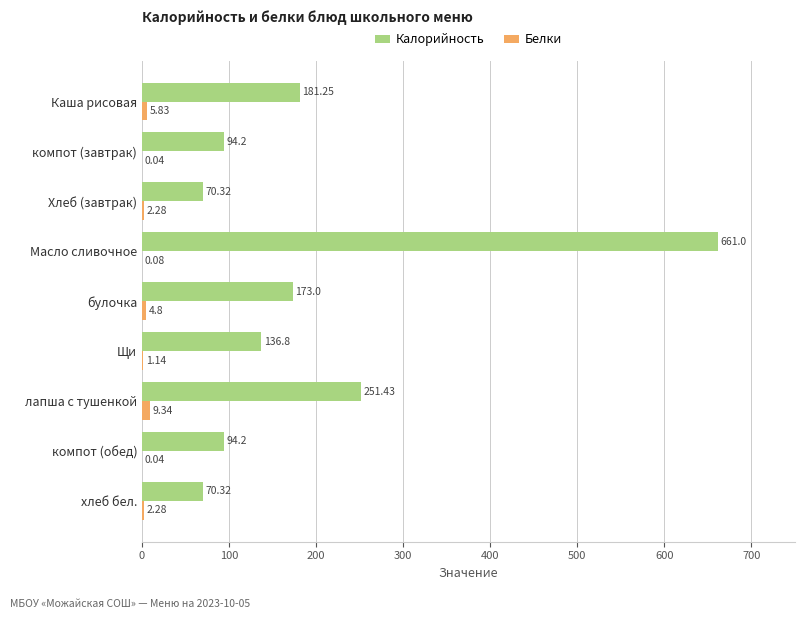

At which label does Белки reach its peak?

лапша с тушенкой